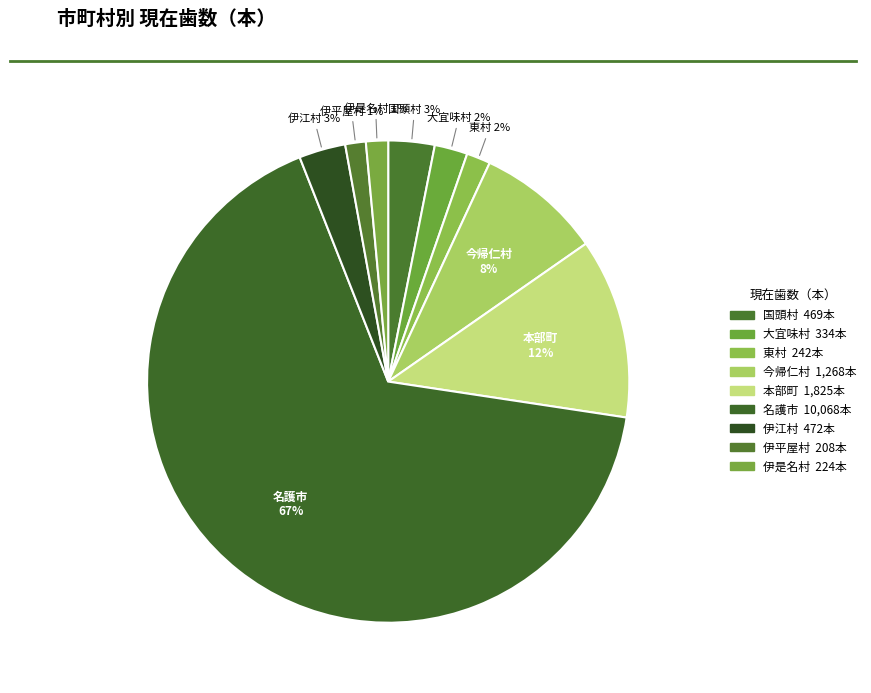

To the nearest percent, what is the difference between the 伊平屋村 and 名護市 slice percentages?

65%